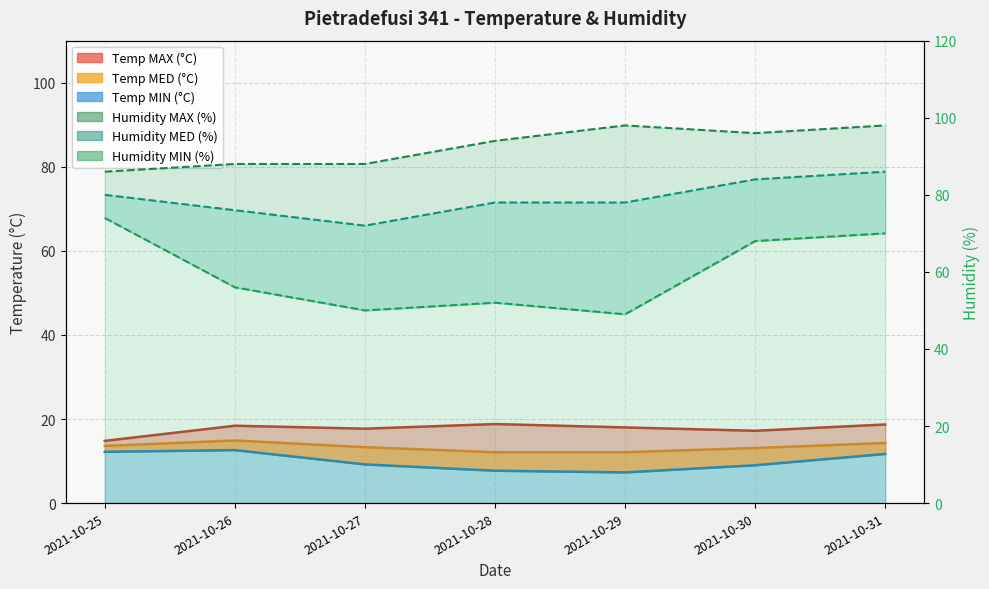

True or false: Humidity MED and Temp MAX intersect in this chart.

False